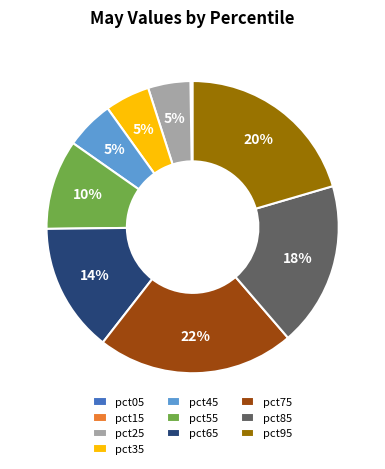

What is the largest slice in the pie chart?

pct75